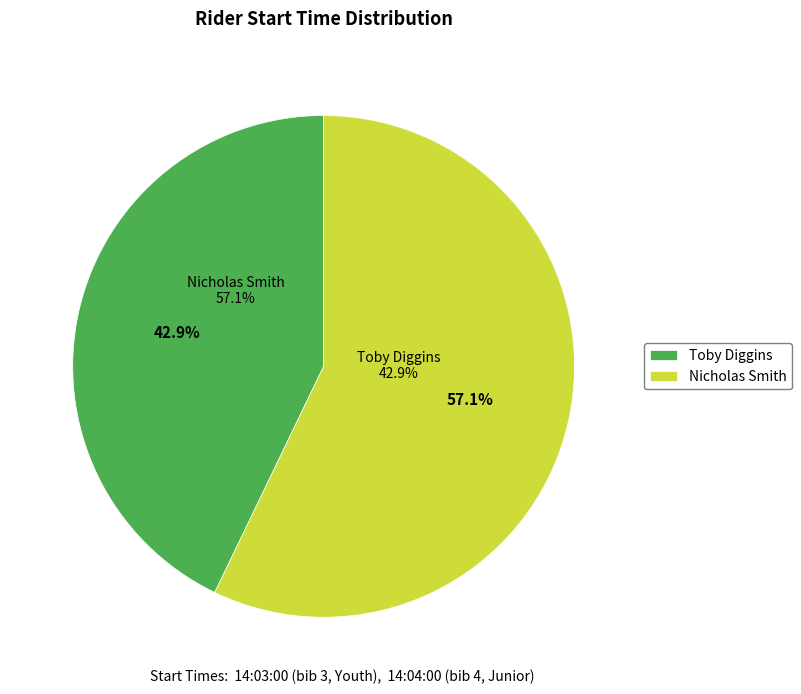

Which category has the smallest portion of the pie?

14:03:00